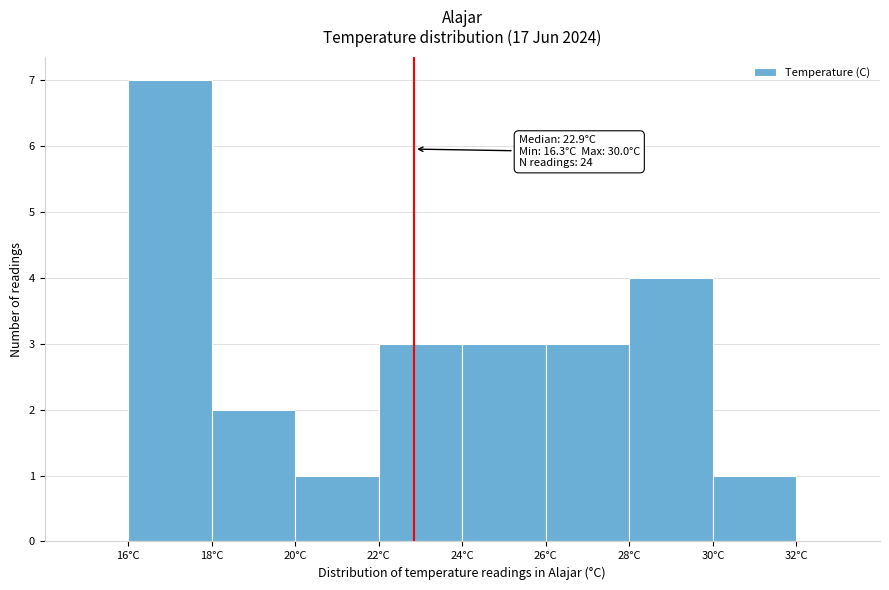

Which range on the x-axis has the tallest bar?

16 to 18